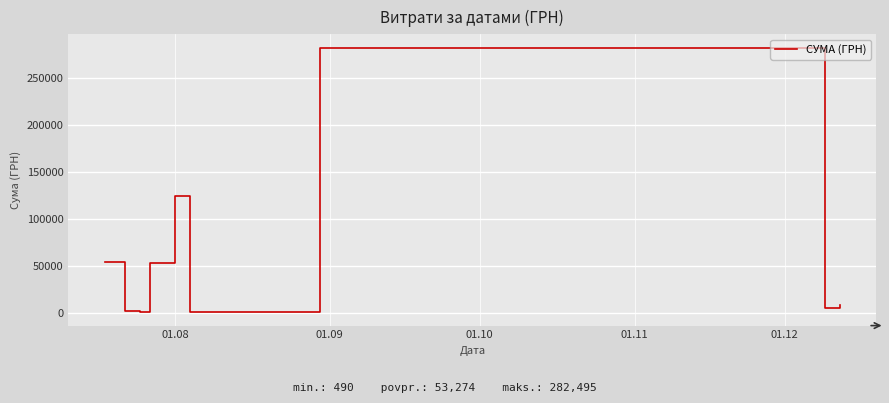

What is the maximum value shown in the chart?

282495.1